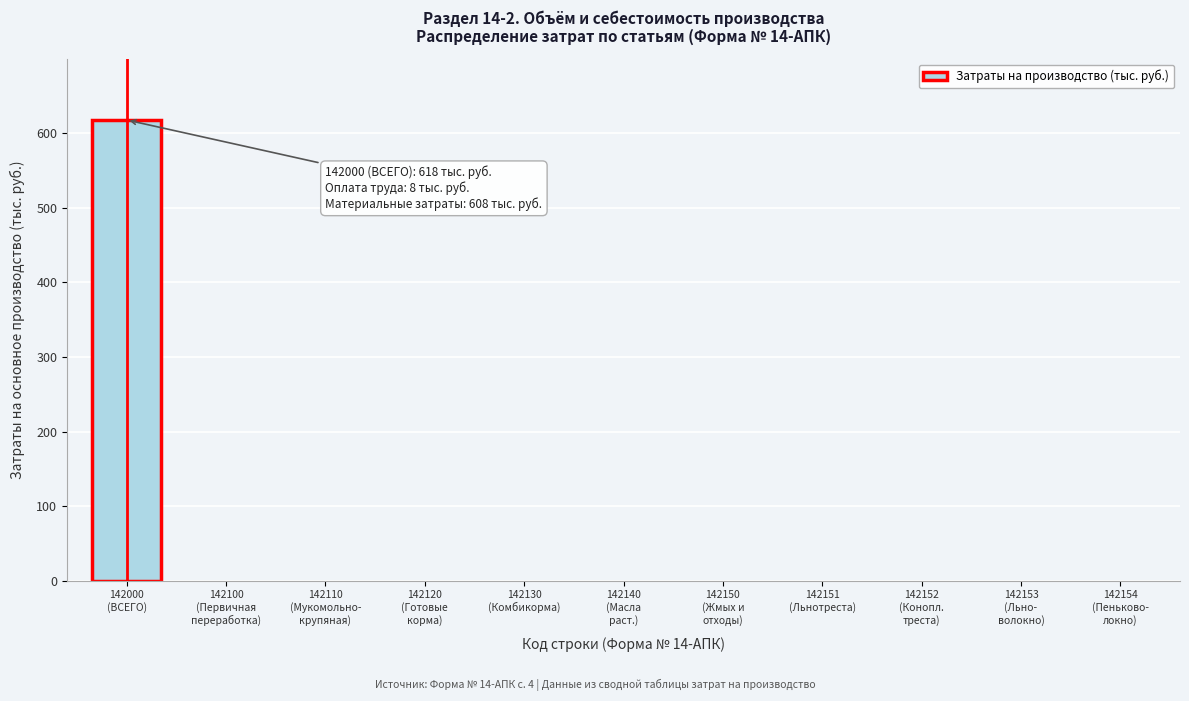

What is the sum of all values?

618